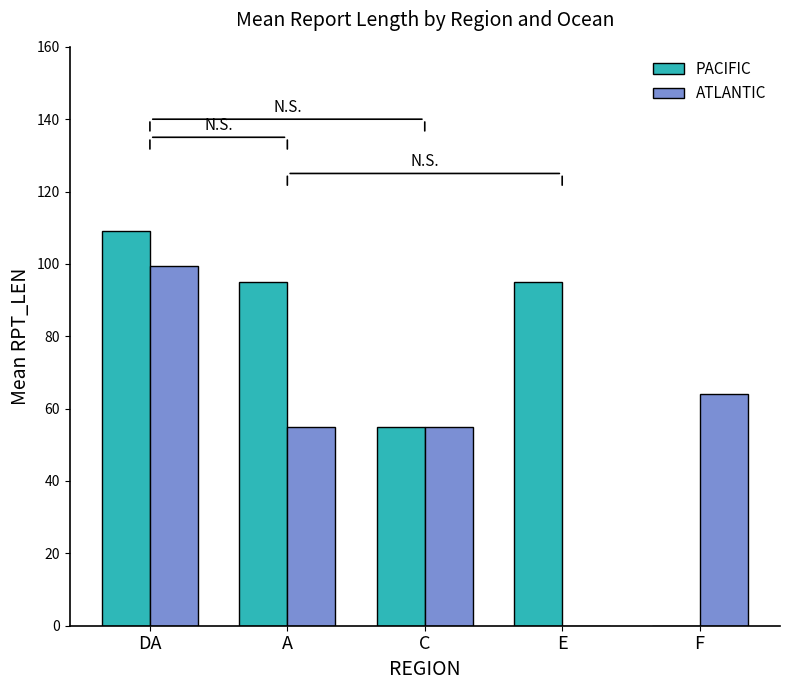

At which label does PACIFIC first exceed 95?

DA